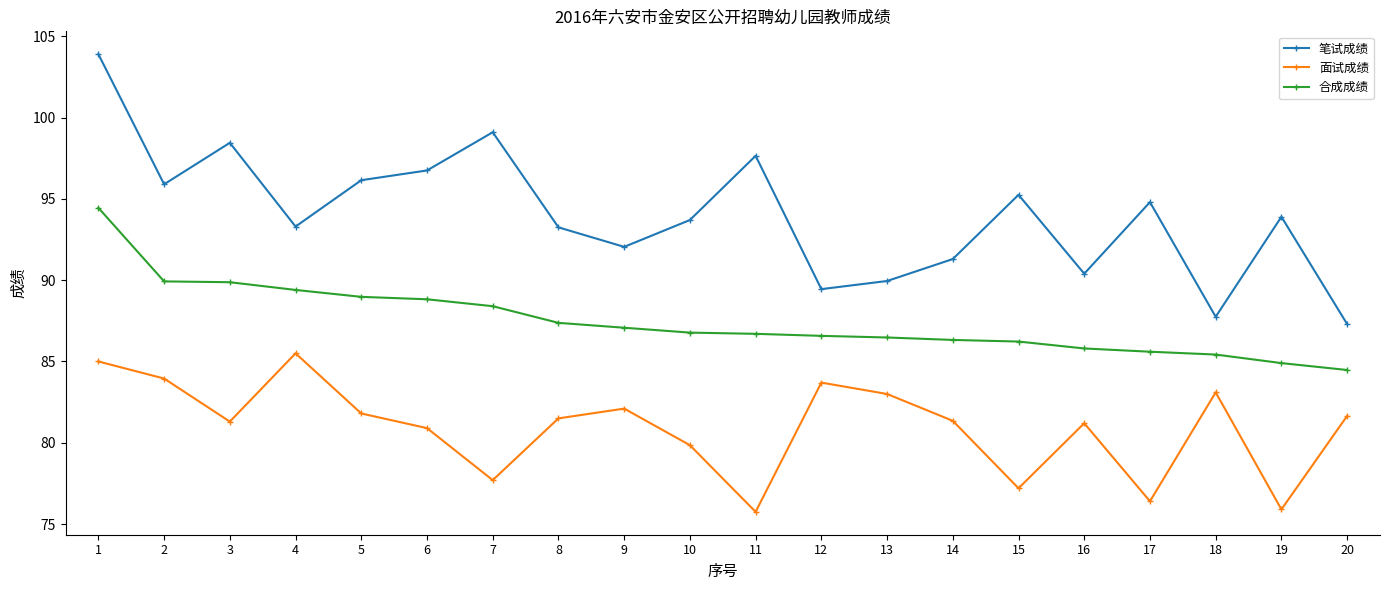

What is the difference between the maximum and minimum values in the 笔试成绩 series?

16.6